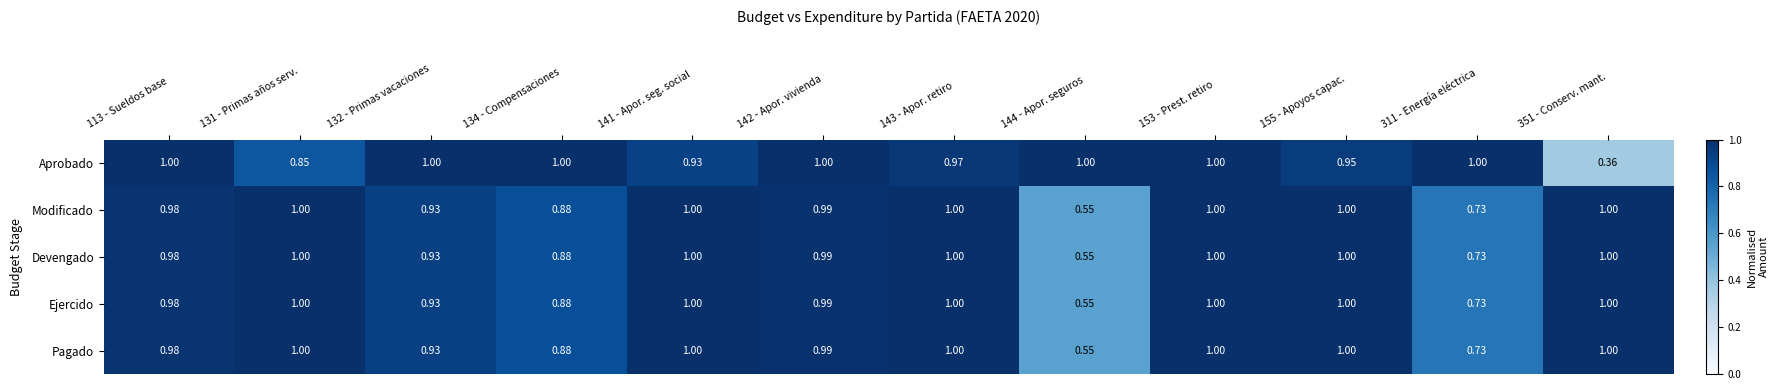

Is the value of Devengado at 132 - Primas vacaciones greater than the value of Pagado at 134 - Compensaciones?

Yes